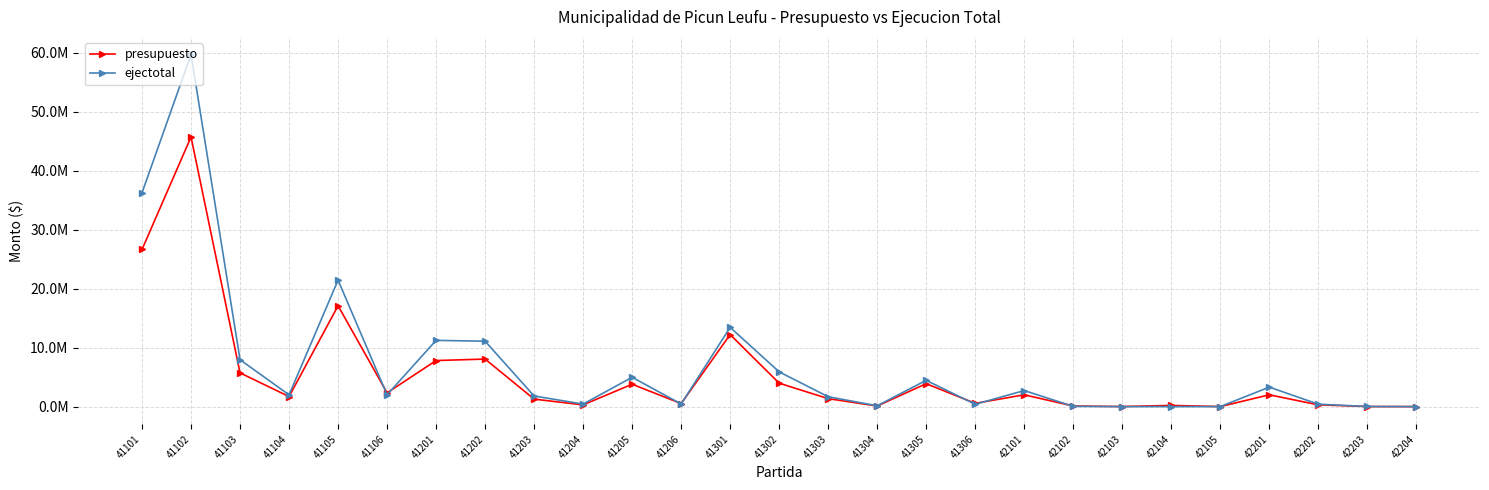

What are all the series names shown in the legend?

presupuesto, ejectotal